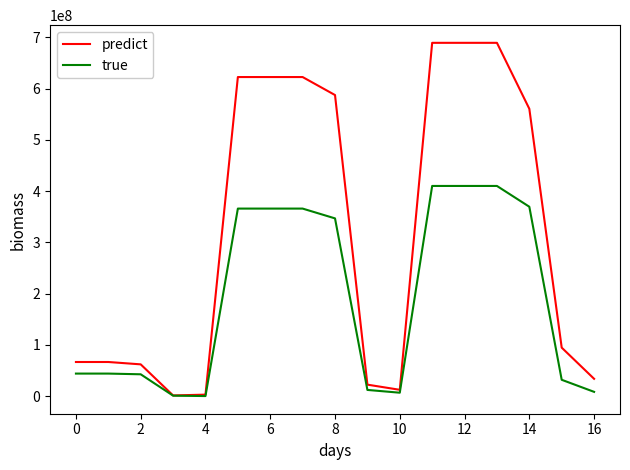

Which series has the largest total across all categories?

predict